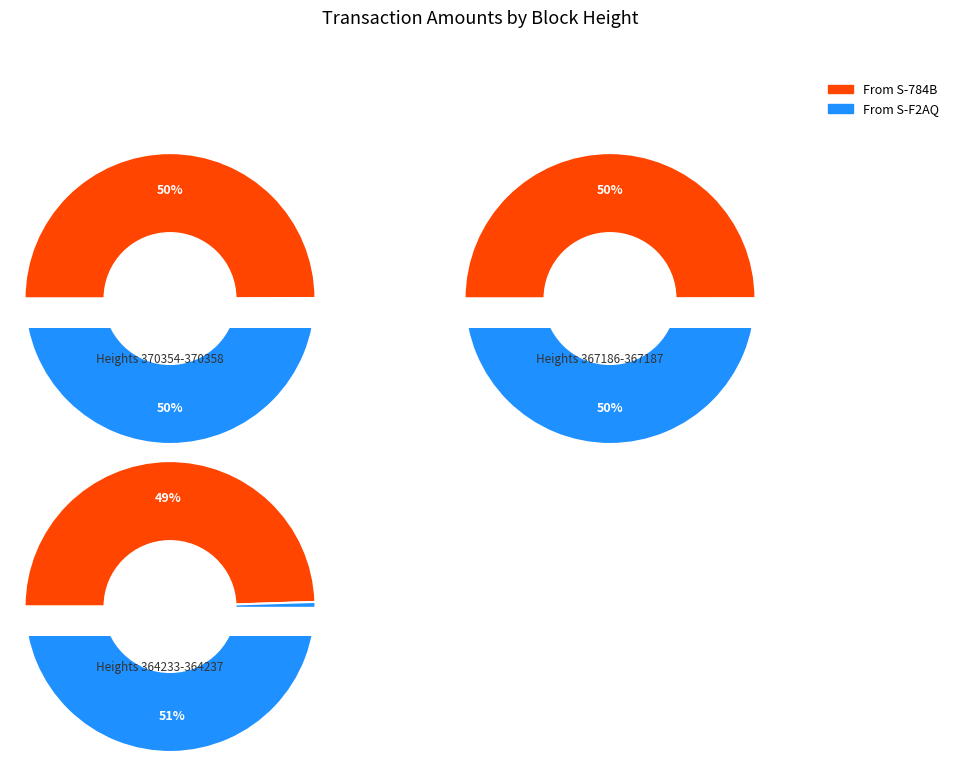

Do 367187 and 367186 together represent more than half of the pie?

Yes